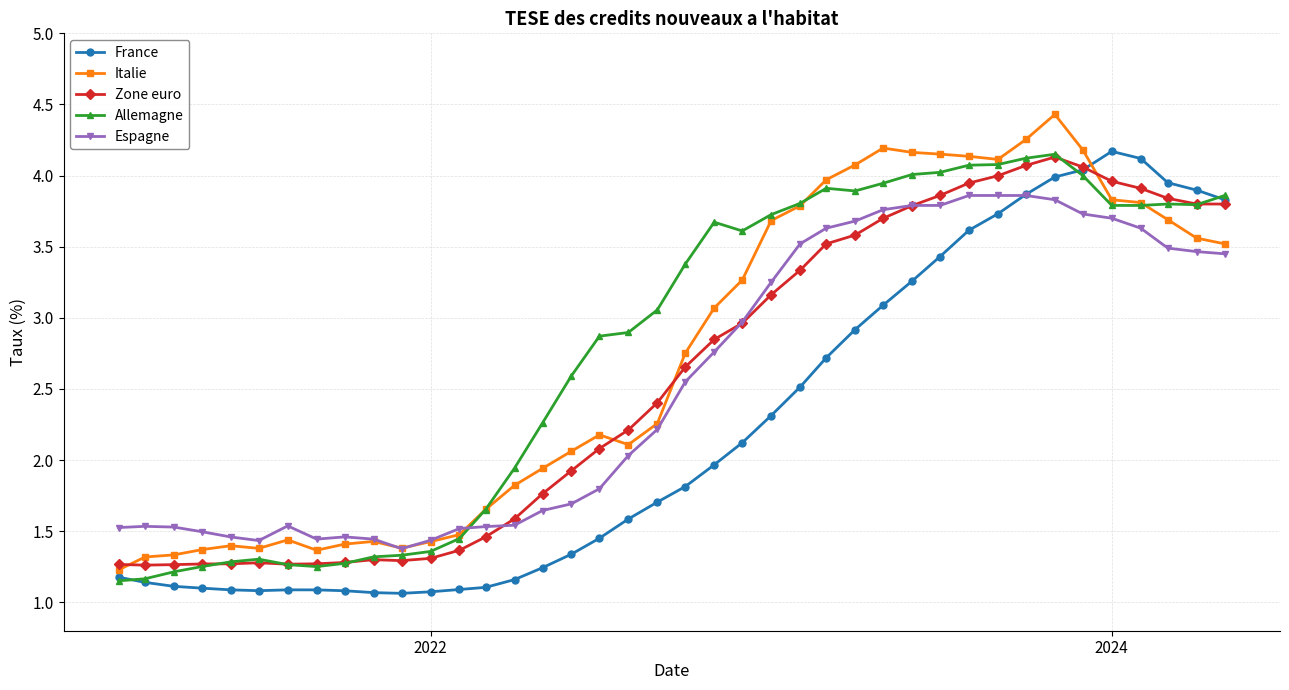

How many intersections are there between Allemagne and Espagne?

1